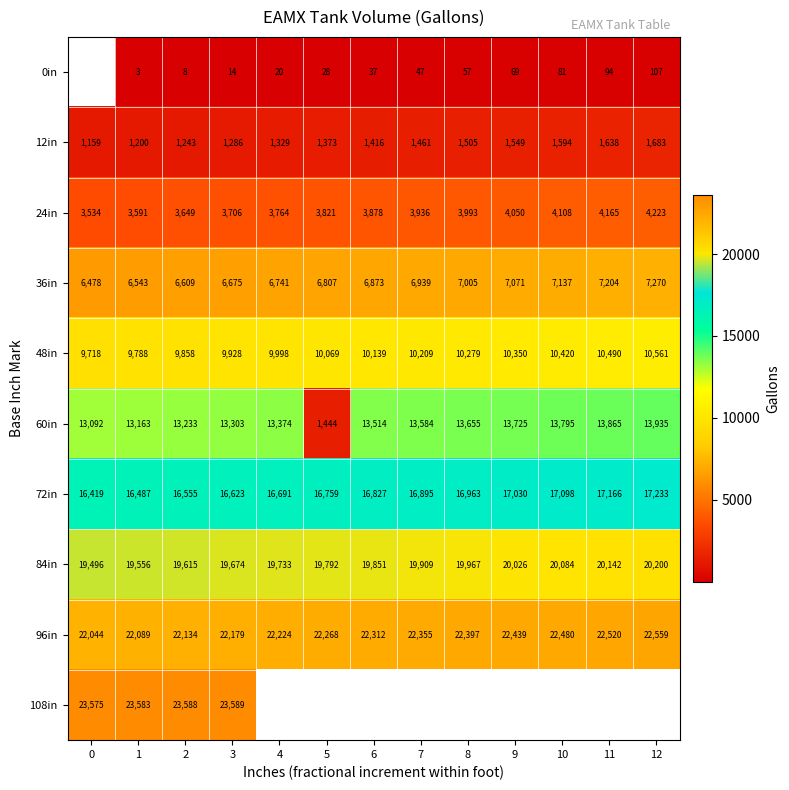

How many values in the 72in series are below 16827?

6